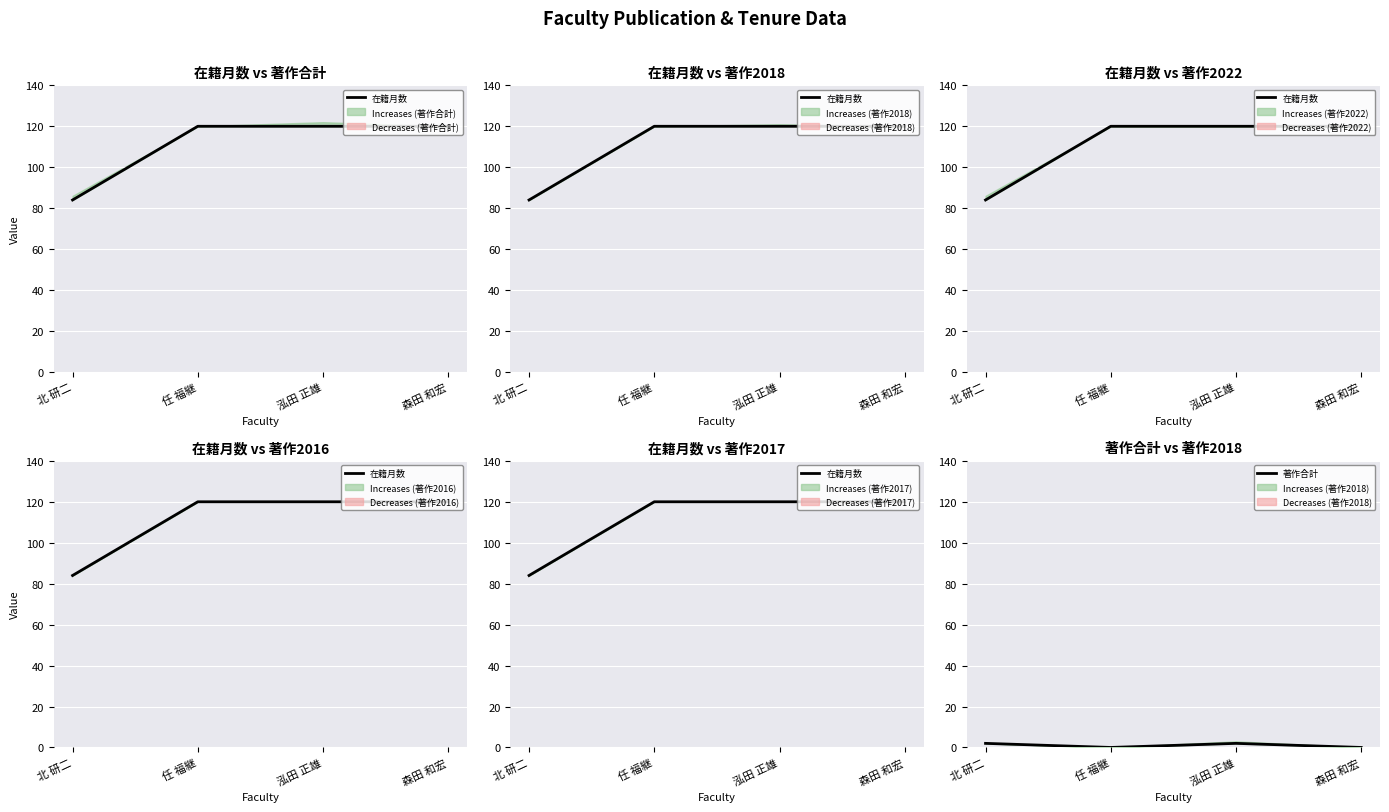

What are all the series names shown in the legend?

在籍月数, 著作合計